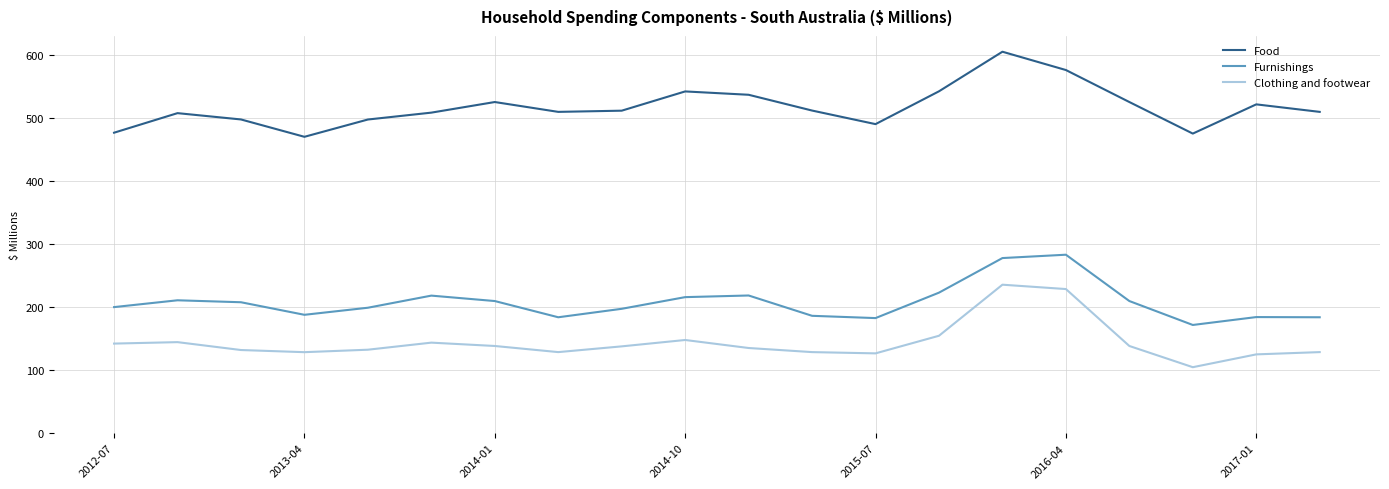

True or false: Food has more than 2 interior local peaks.

True